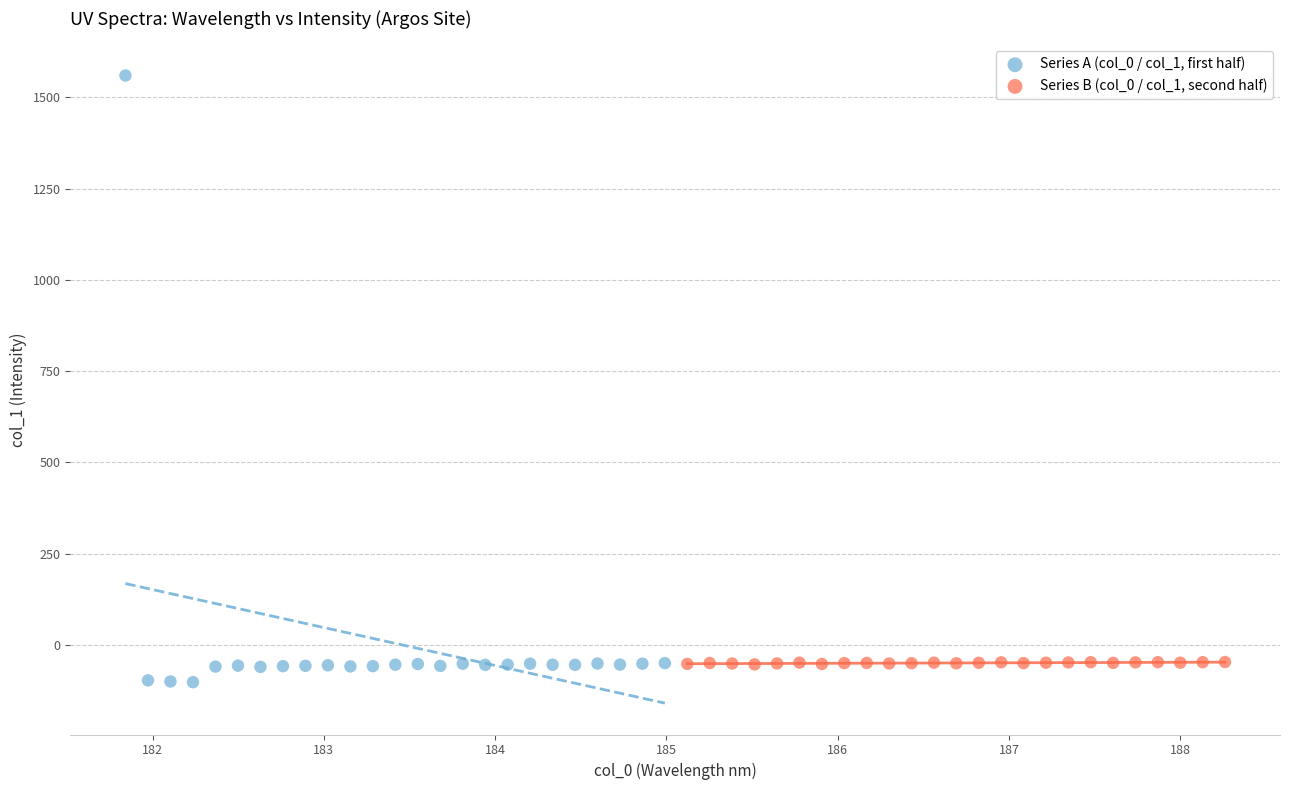

Which series has the widest spread of Y values?

Series A (col_0 / col_1, first half)